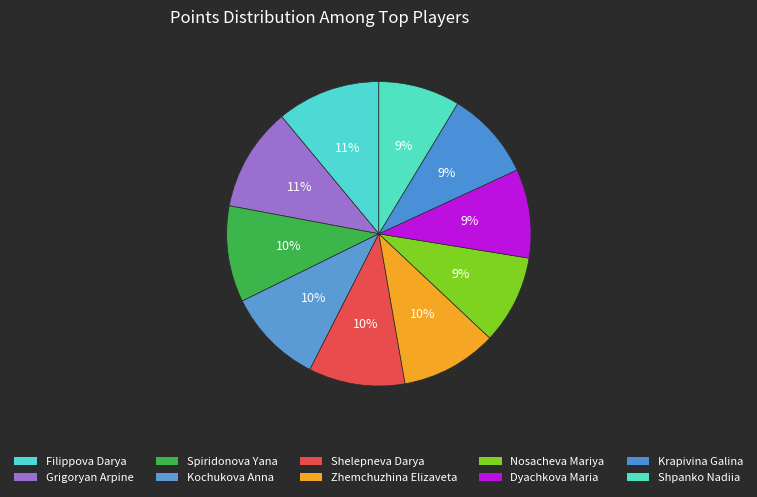

True or false: Shelepneva Darya accounts for 4% of the total.

False